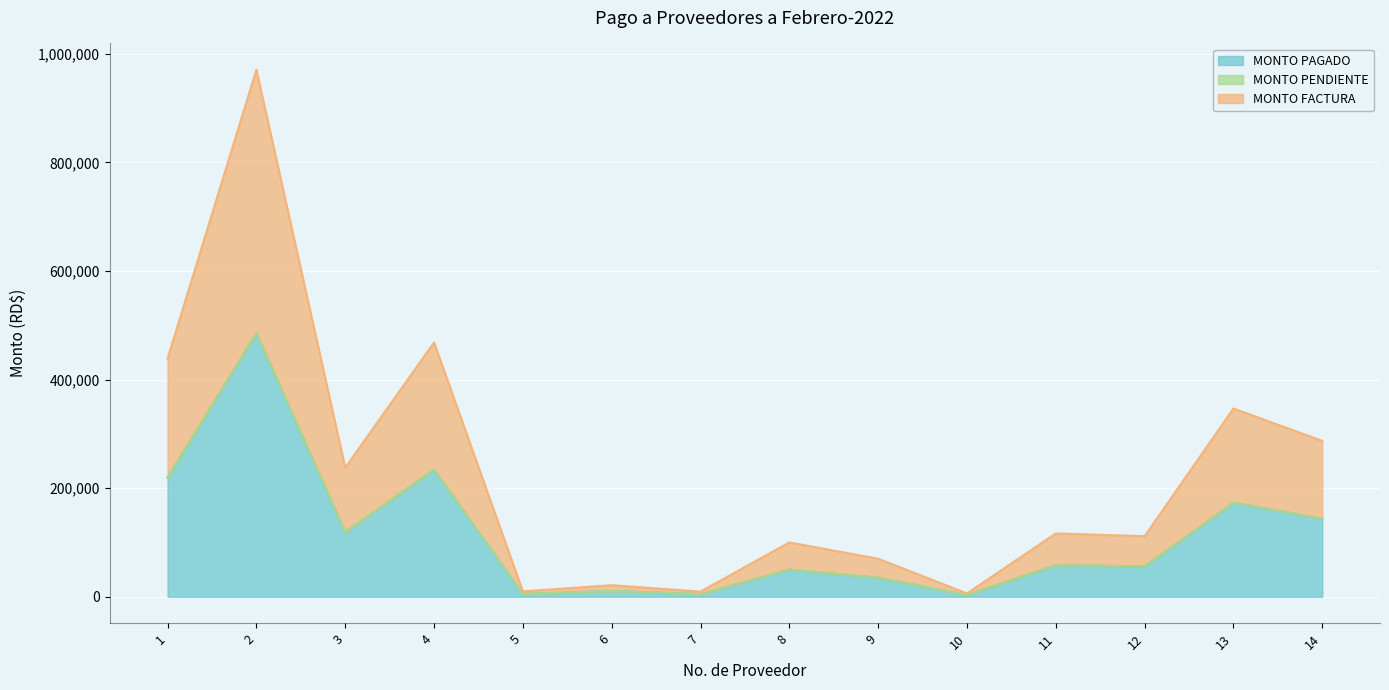

Is it true that MONTO PAGADO equals 34433.6 at 8?

False